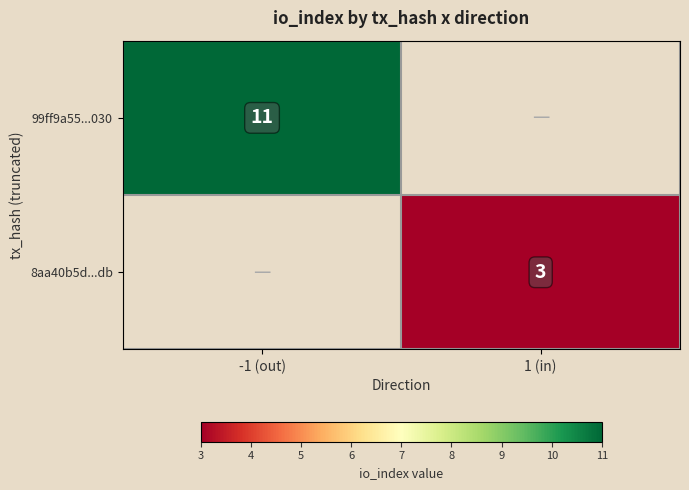

Between 1 (in) and -1 (out), which is larger?

-1 (out)